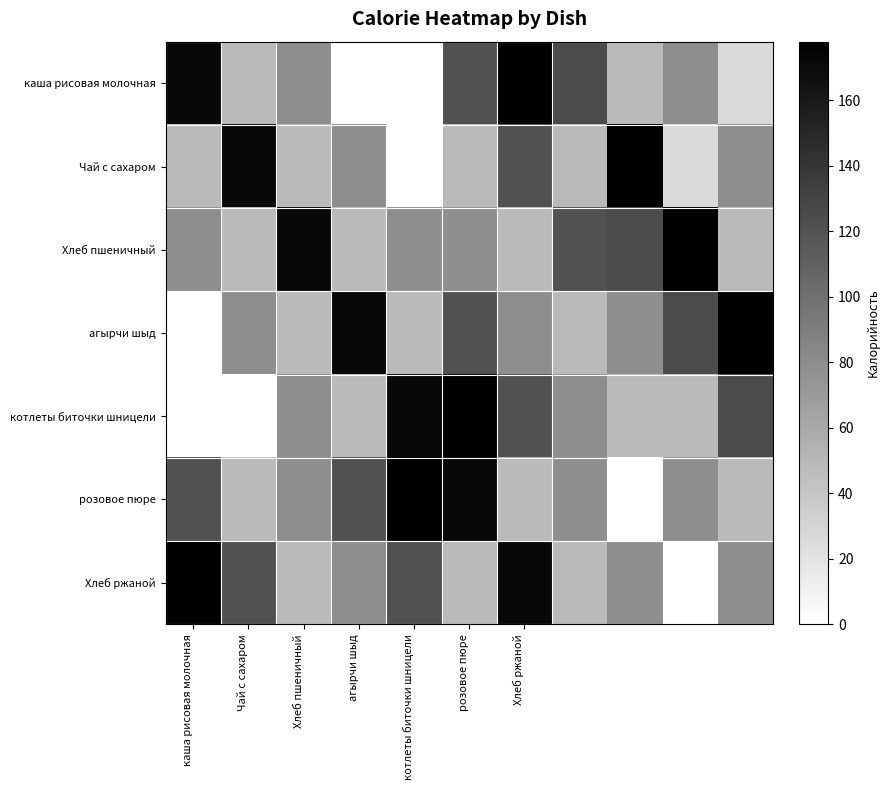

Reading left to right, list all the values displayed in this chart.

каша рисовая молочная: 172.0	48.6	79.0	0.0	0.0	121.5	177.8	125.2	48.6	79.0	26.9
Чай с сахаром: 48.6	172.0	48.6	79.0	0.0	48.6	121.5	48.6	177.8	26.9	79.0
Хлеб пшеничный: 79.0	48.6	172.0	48.6	79.0	79.0	48.6	121.5	125.2	177.8	48.6
агырчи шыд: 0.0	79.0	48.6	172.0	48.6	121.5	79.0	48.6	79.0	125.2	177.8
котлеты биточки шницели: 0.0	0.0	79.0	48.6	172.0	177.8	121.5	79.0	48.6	48.6	125.2
розовое пюре: 121.5	48.6	79.0	121.5	177.8	172.0	48.6	79.0	0.0	79.0	48.6
Хлеб ржаной: 177.8	121.5	48.6	79.0	121.5	48.6	172.0	48.6	79.0	0.0	79.0